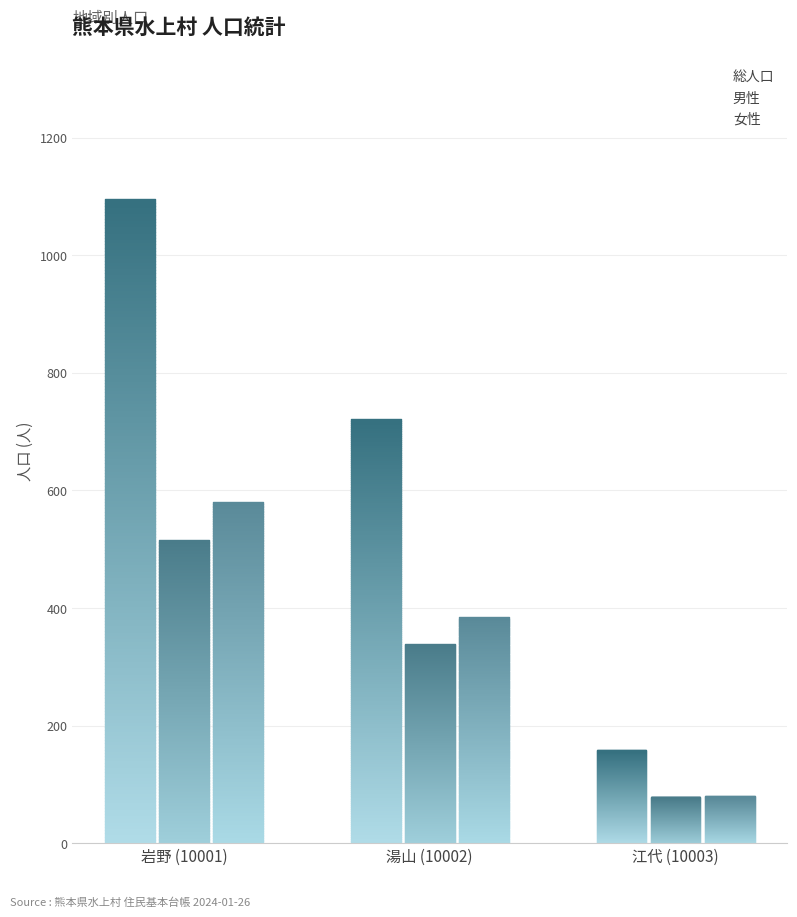

What is the label of the 1st bar from the right?

江代 (10003)